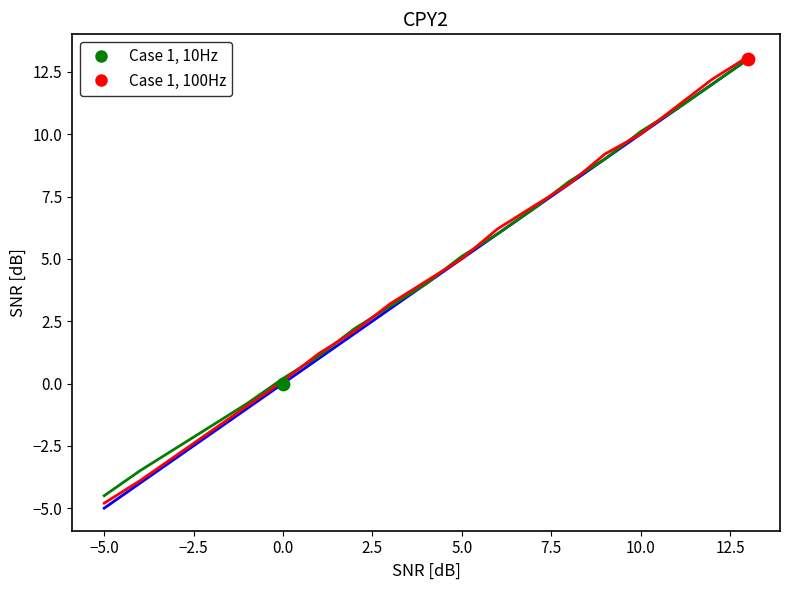

What is the smallest value displayed?

-5.0